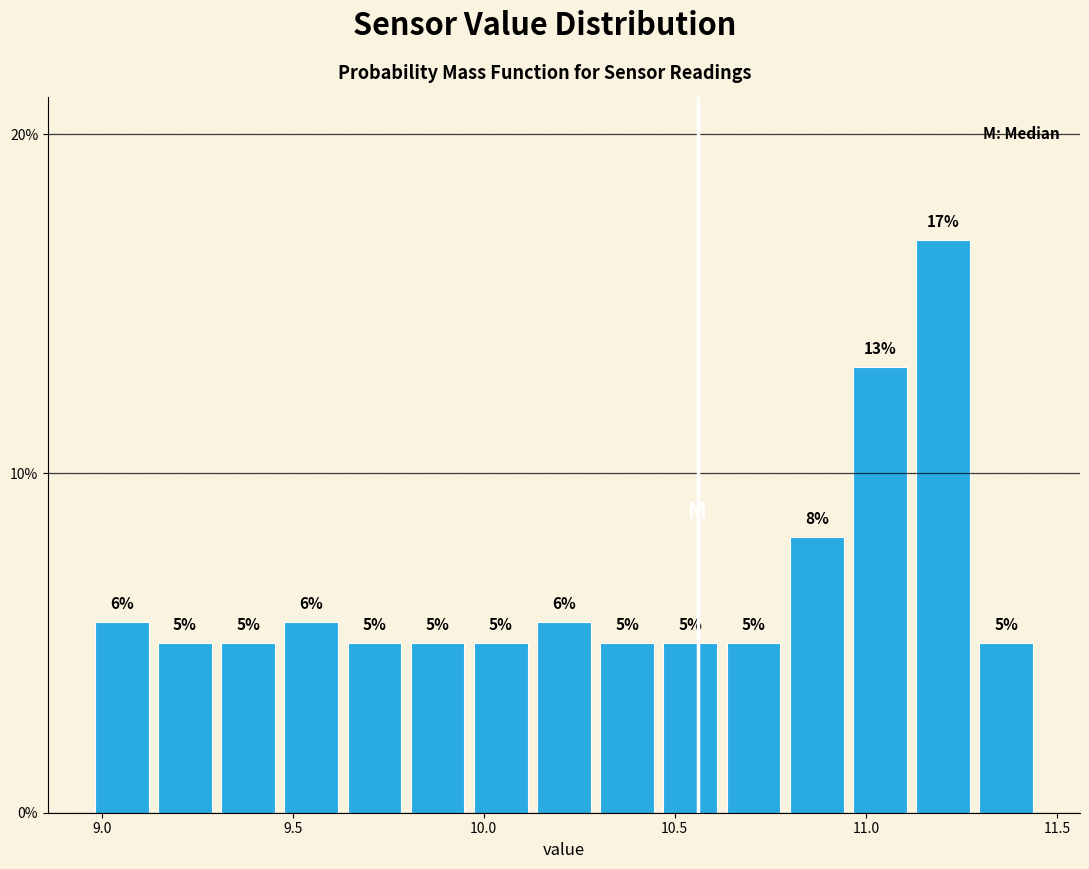

Around what value on the x-axis is the tallest bar? Give the approximate position of its centre, as read against the axis.

11.20